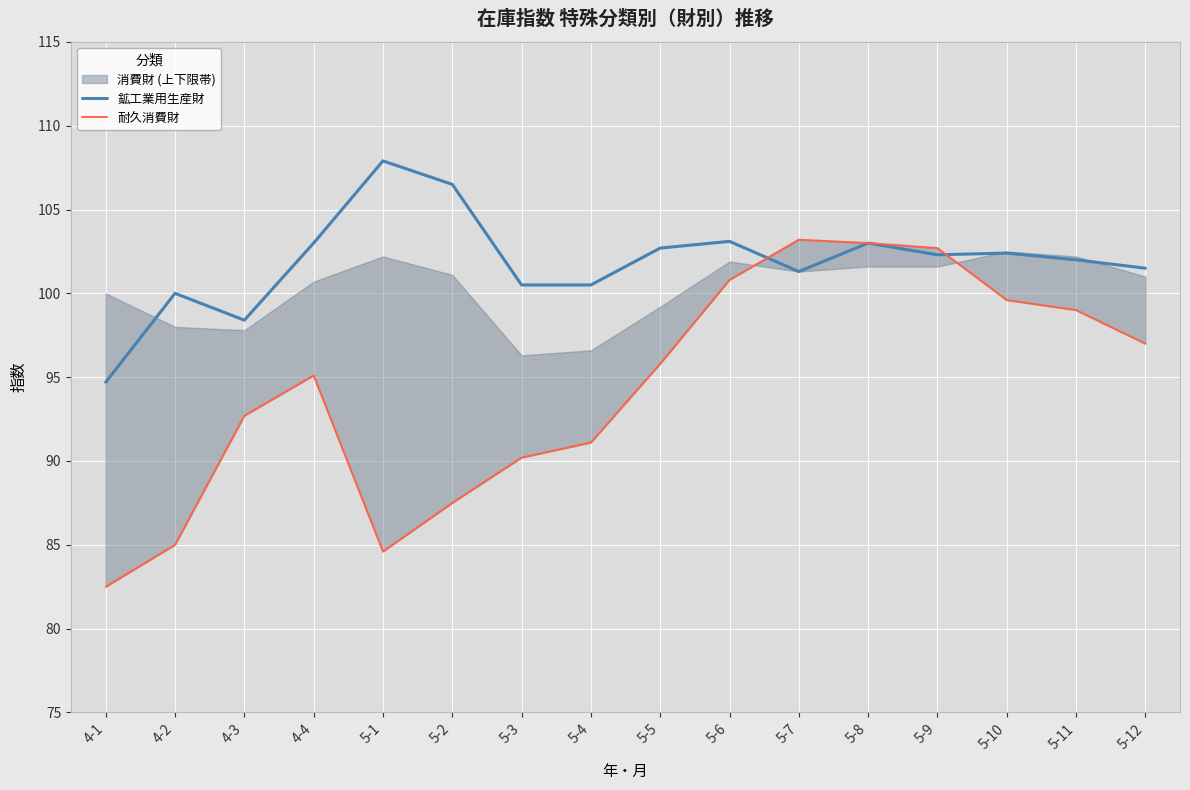

What is the value of the 耐久消費財 point at the 8th from the left?

91.1